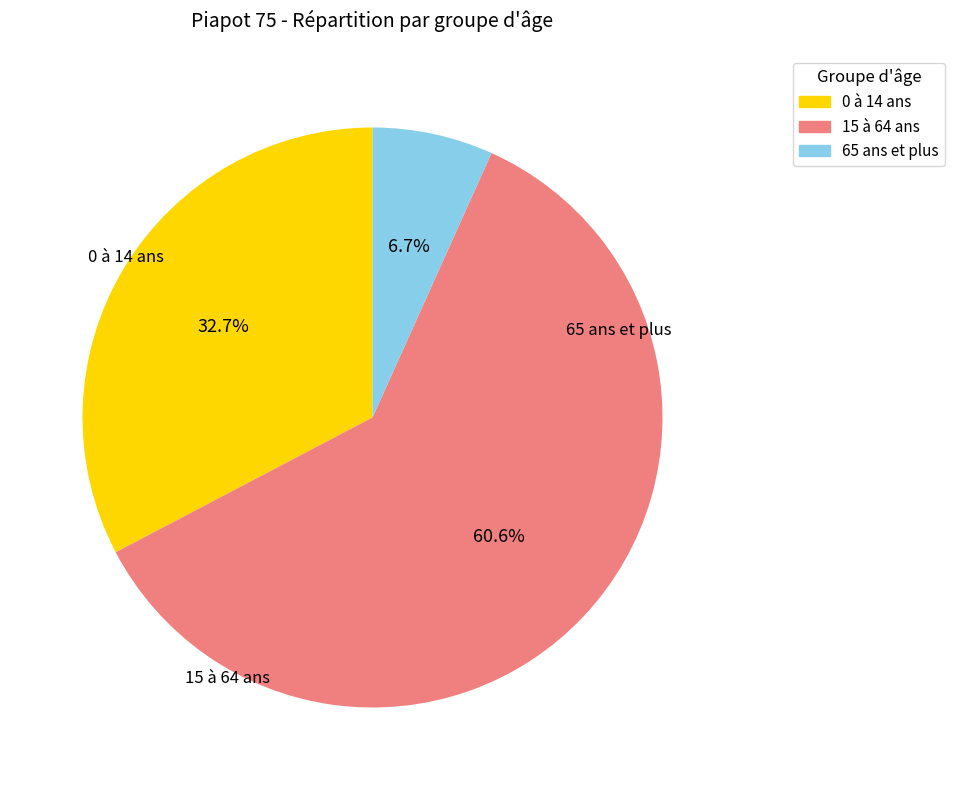

Is it true that 15 à 64 ans is 61% of the pie?

True